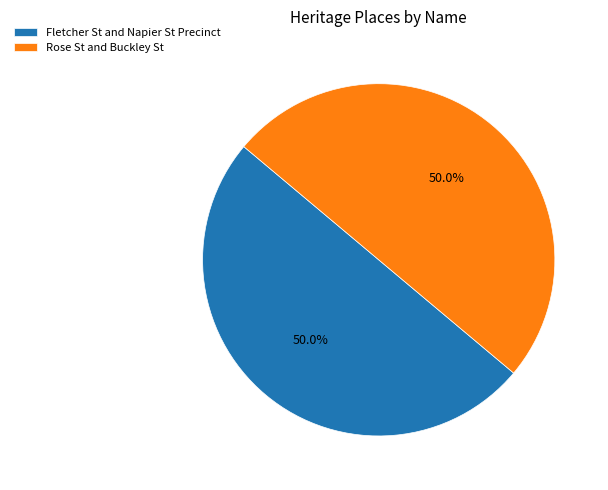

What portion of the pie excludes Fletcher St and Napier St Precinct?

50.0%